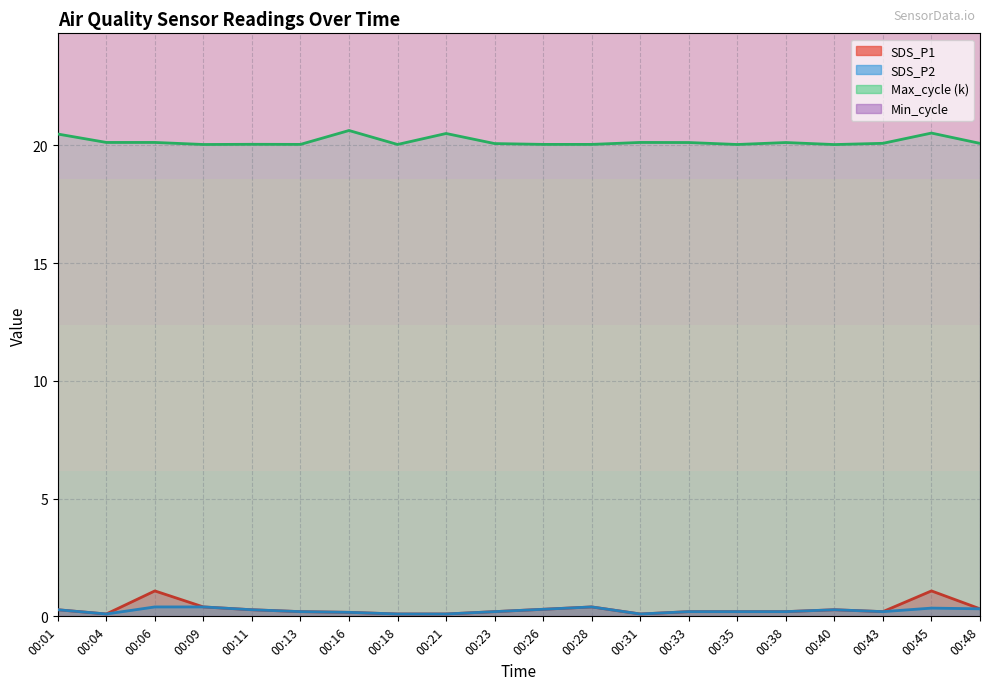

What is the average value of the SDS_P1 series?

0.3